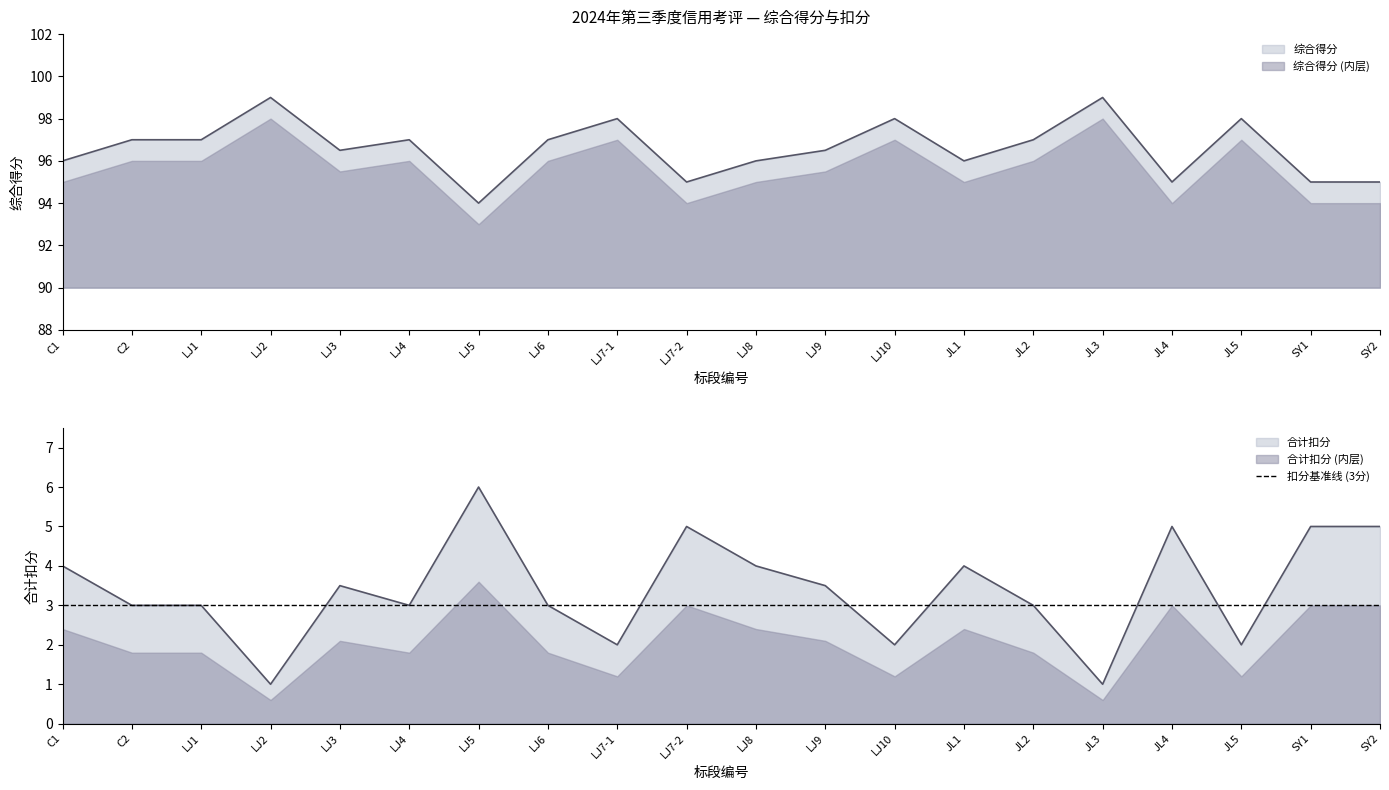

Count the 合计扣分 values in the range 3 to 5.

14